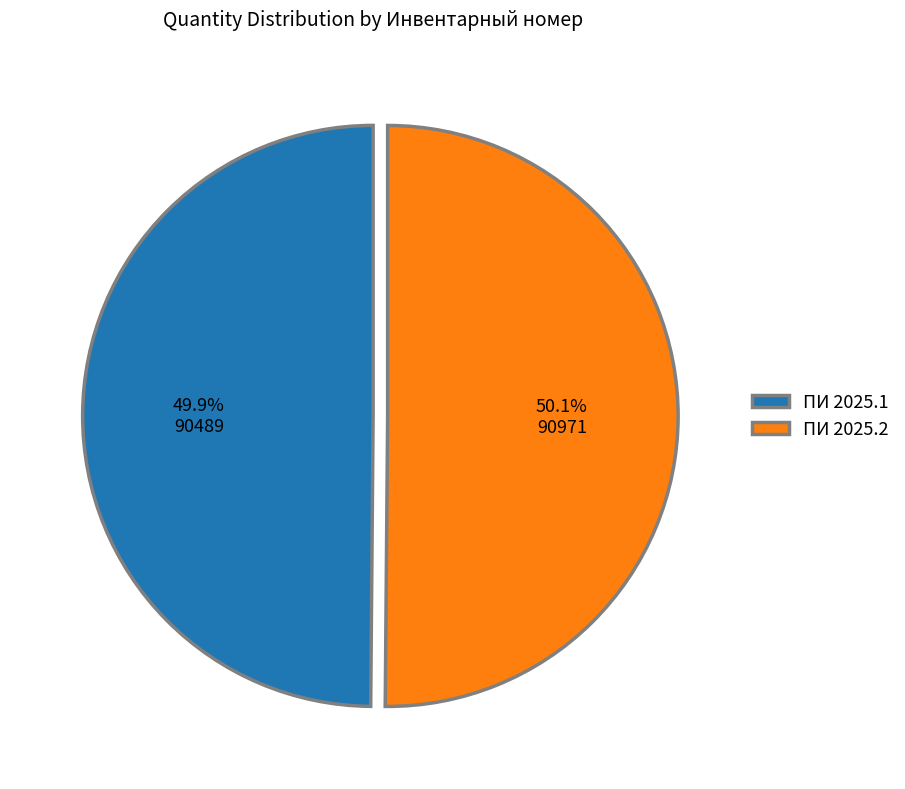

Is there any slice that represents more than half of the pie?

Yes